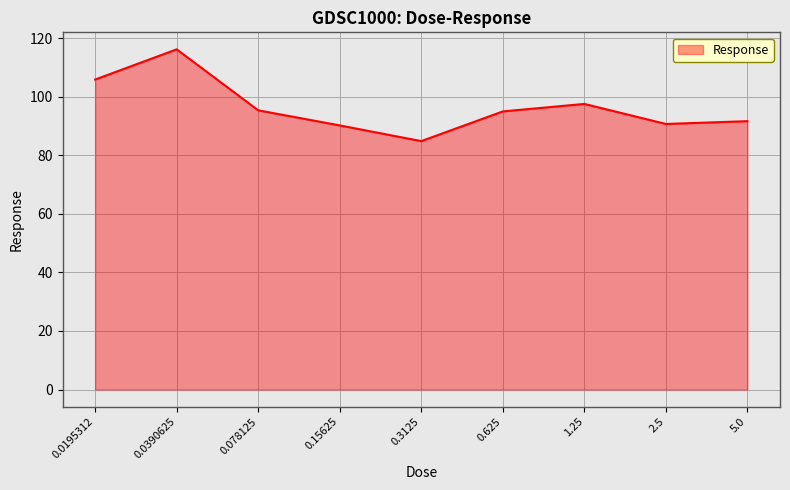

What is the maximum value shown in the chart?

116.2